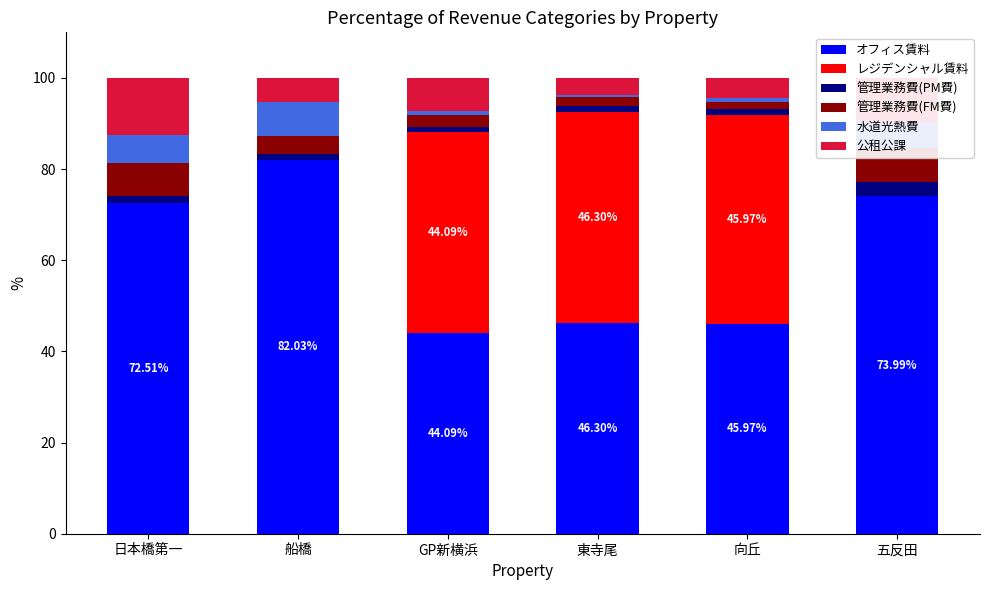

What is the sum of the オフィス賃料 values at 船橋 and 東寺尾?

128.3